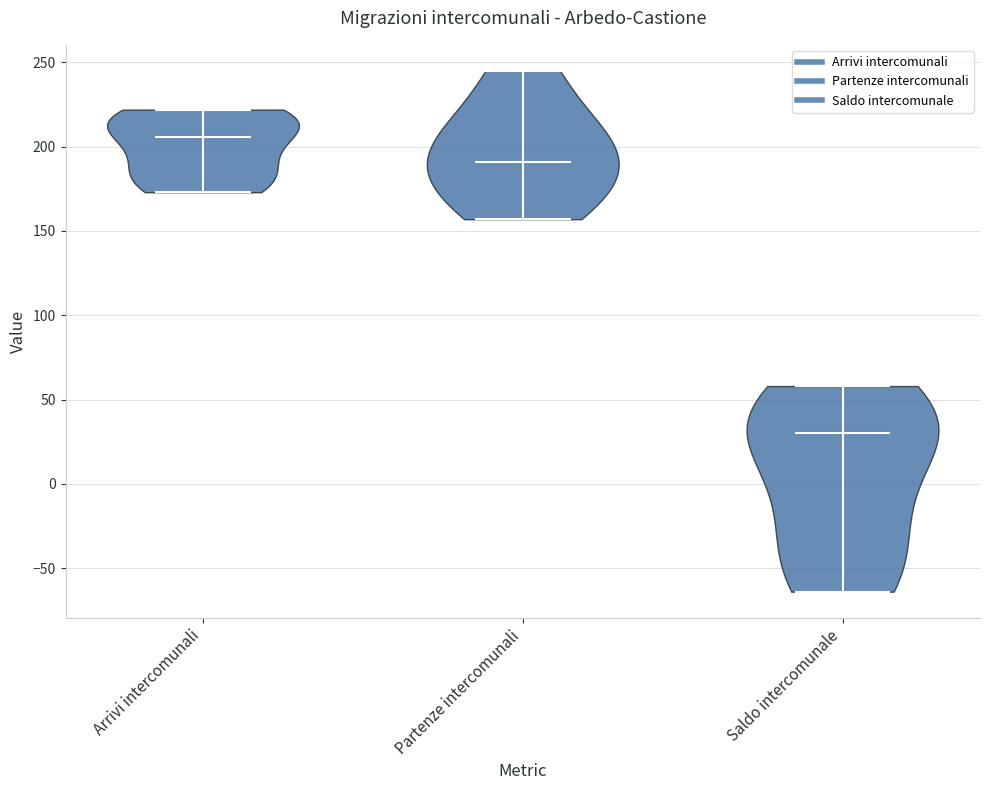

Reading left to right, read every violin against the y-axis: where its median line is, and the lowest and highest points it reaches. The values are not printed on the chart, so give them approximately, as read against the axis.

Arrivi intercomunali: median line 205, lowest point 175, highest point 220
Partenze intercomunali: median line 190, lowest point 155, highest point 245
Saldo intercomunale: median line 30, lowest point -65, highest point 60